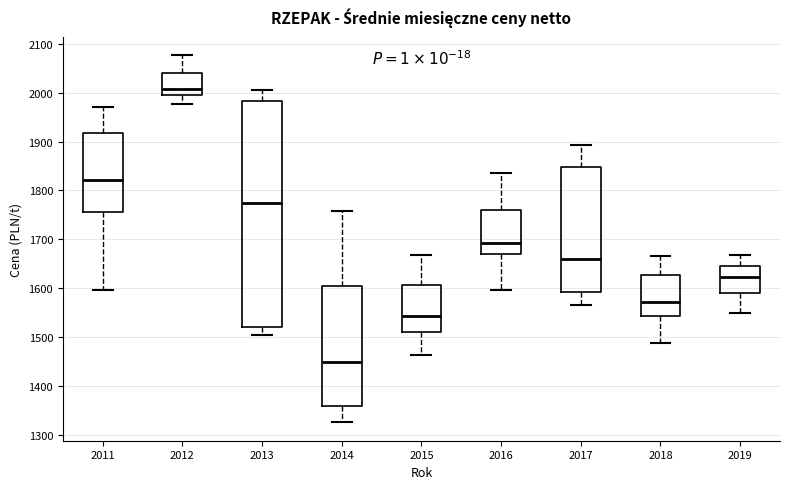

Reading left to right, read every box against the y-axis: the position of its median line, the range the box covers, and the ends of its whiskers. The values are not printed on the chart, so give them approximately, as read against the axis.

2011: median 1820, box 1760 to 1920, whiskers 1600 to 1970
2012: median 2010, box 1990 to 2040, whiskers 1980 to 2080
2013: median 1770, box 1520 to 1980, whiskers 1500 to 2010
2014: median 1450, box 1360 to 1600, whiskers 1330 to 1760
2015: median 1540, box 1510 to 1610, whiskers 1460 to 1670
2016: median 1690, box 1670 to 1760, whiskers 1600 to 1840
2017: median 1660, box 1590 to 1850, whiskers 1570 to 1890
2018: median 1570, box 1540 to 1630, whiskers 1490 to 1670
2019: median 1620, box 1590 to 1640, whiskers 1550 to 1670